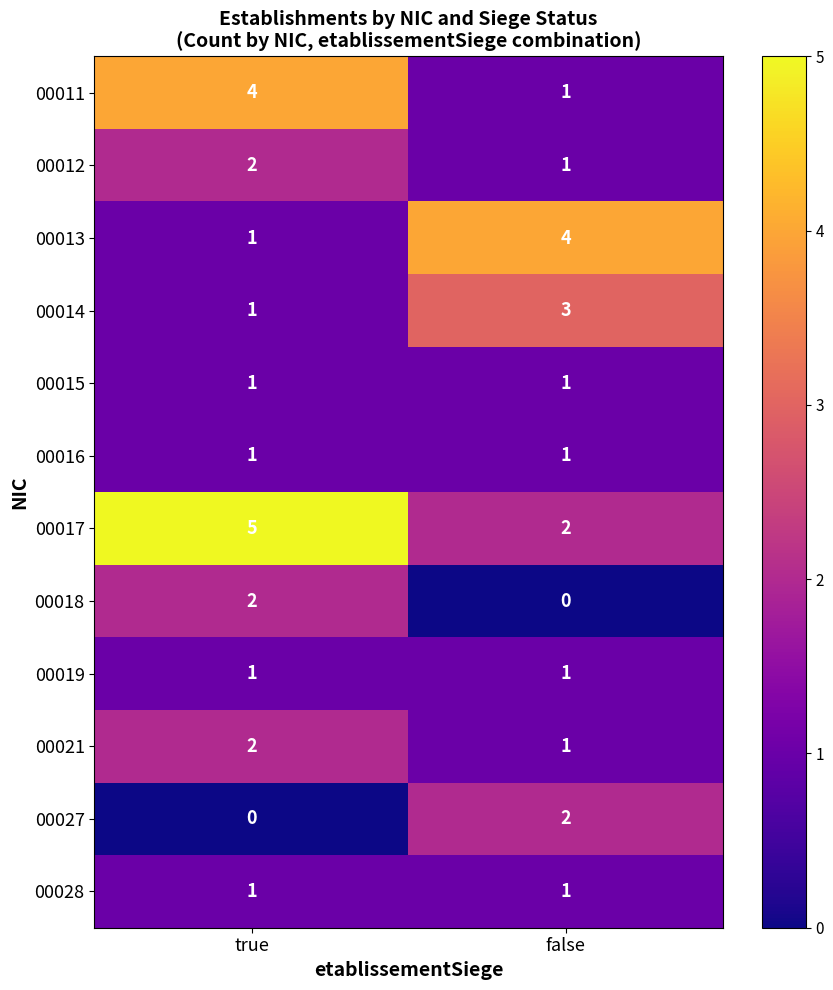

What is the maximum value shown in the chart?

5